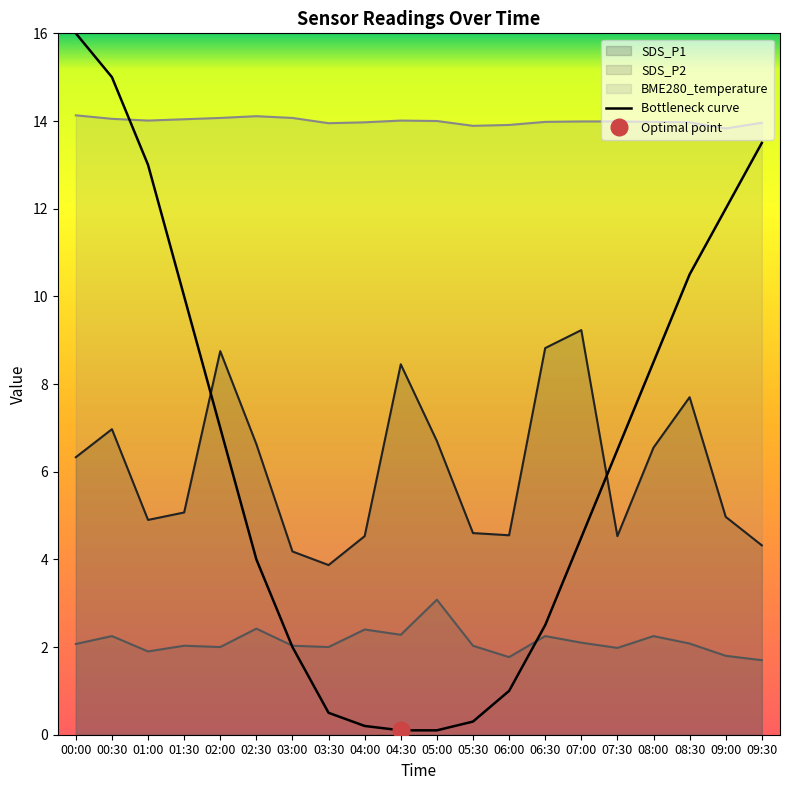

At which label is BME280_temperature closest to 13?

09:00